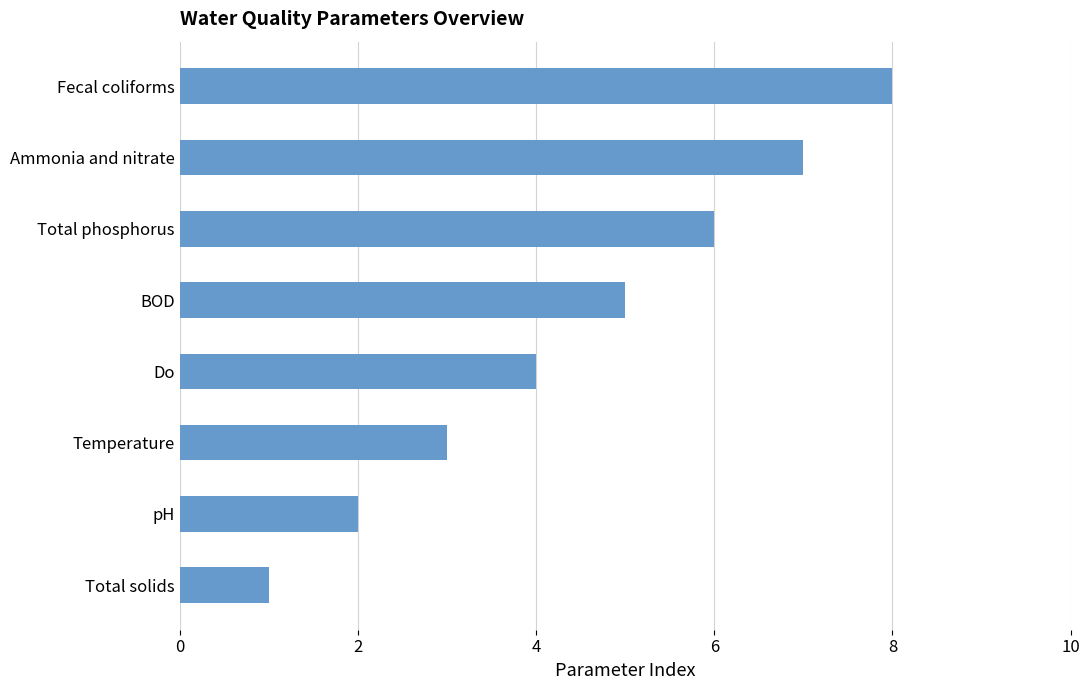

What is the change in value from Total phosphorus to Fecal coliforms?

+2